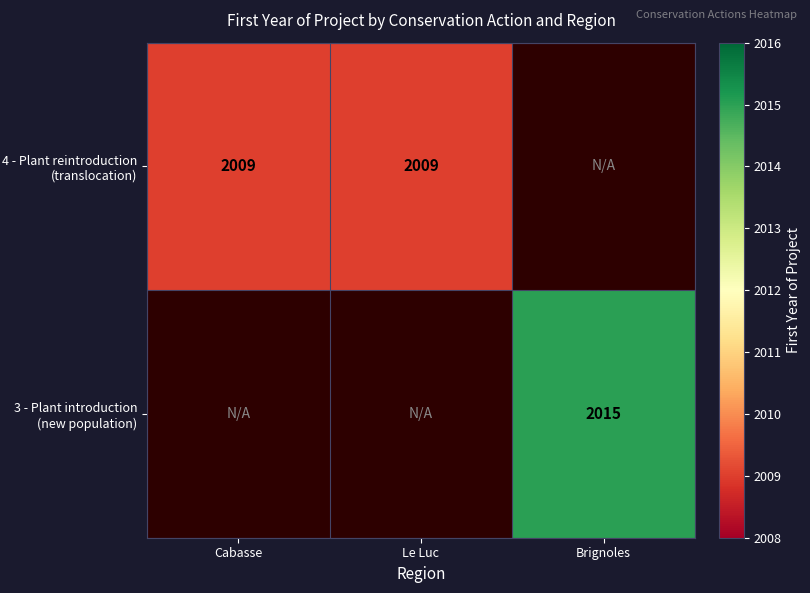

The 3 - Plant introduction (new population) series shows 2015 at Brignoles. True or false?

True